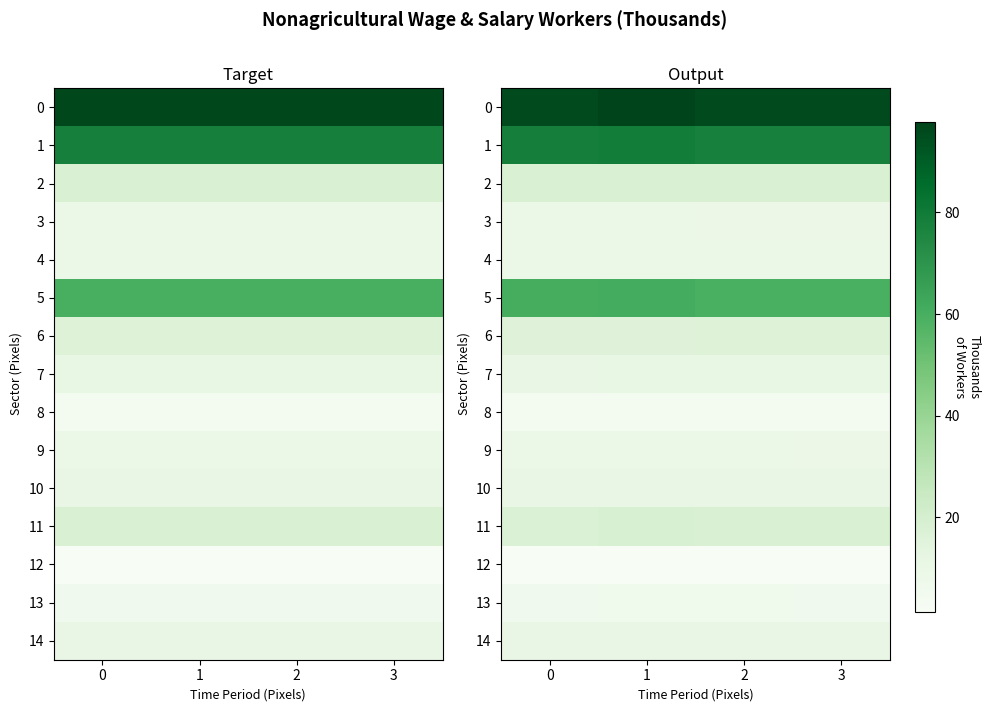

What is the difference between the 10 values at 2 and 0?

0.2